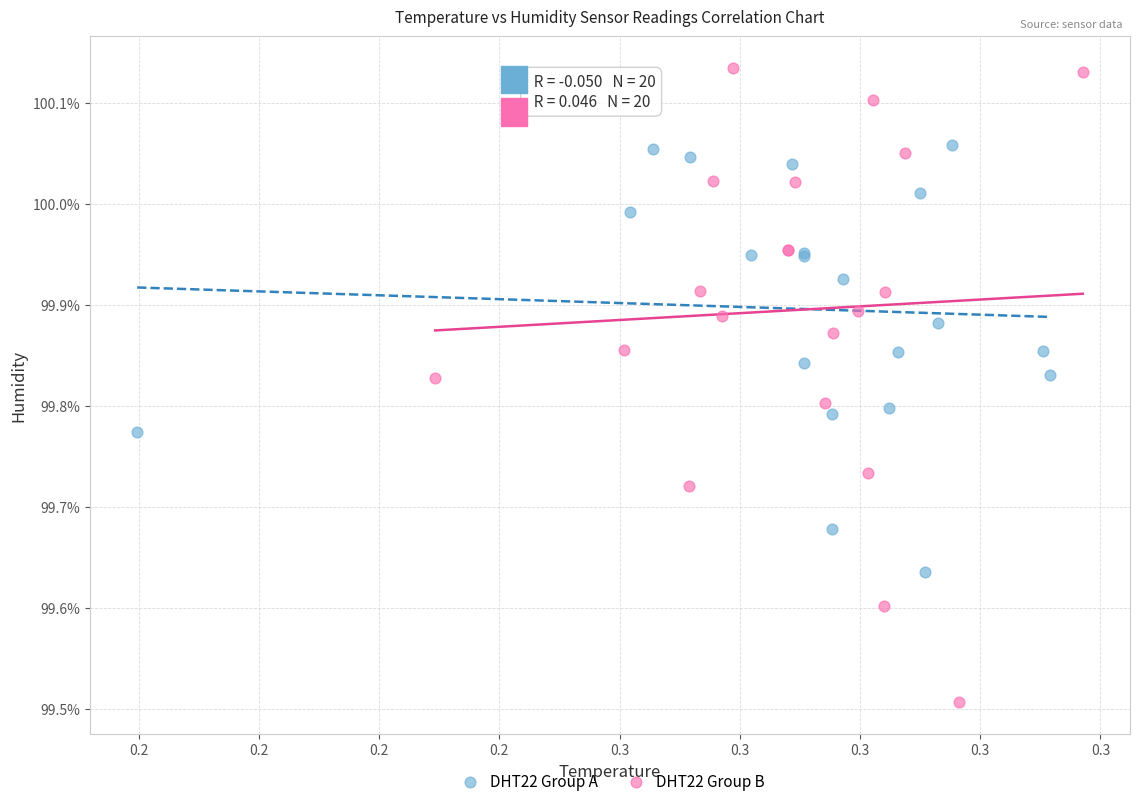

Which series has the largest Y range (max minus min)?

DHT22 Group B